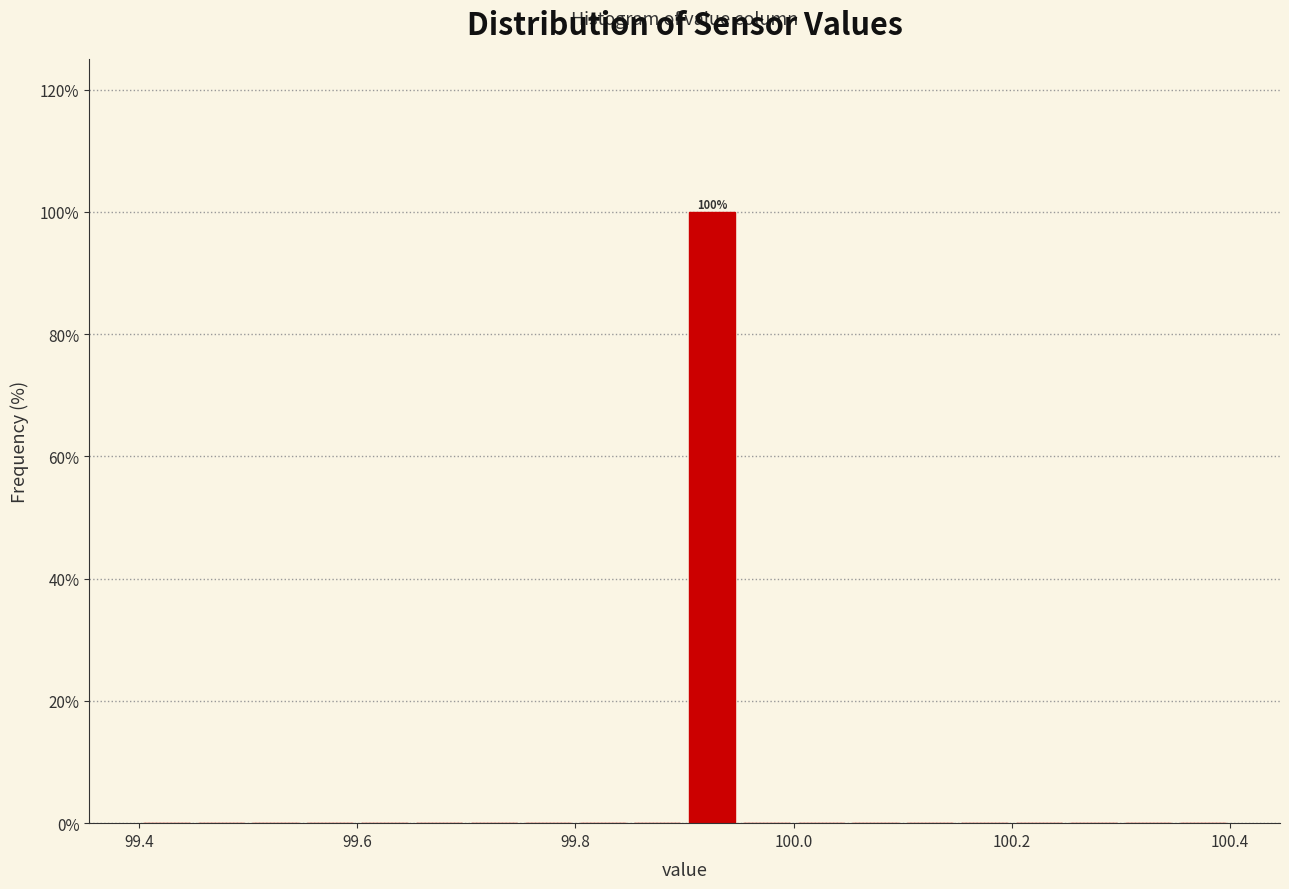

Read against the x-axis, roughly where is the centre of the tallest bar?

99.92